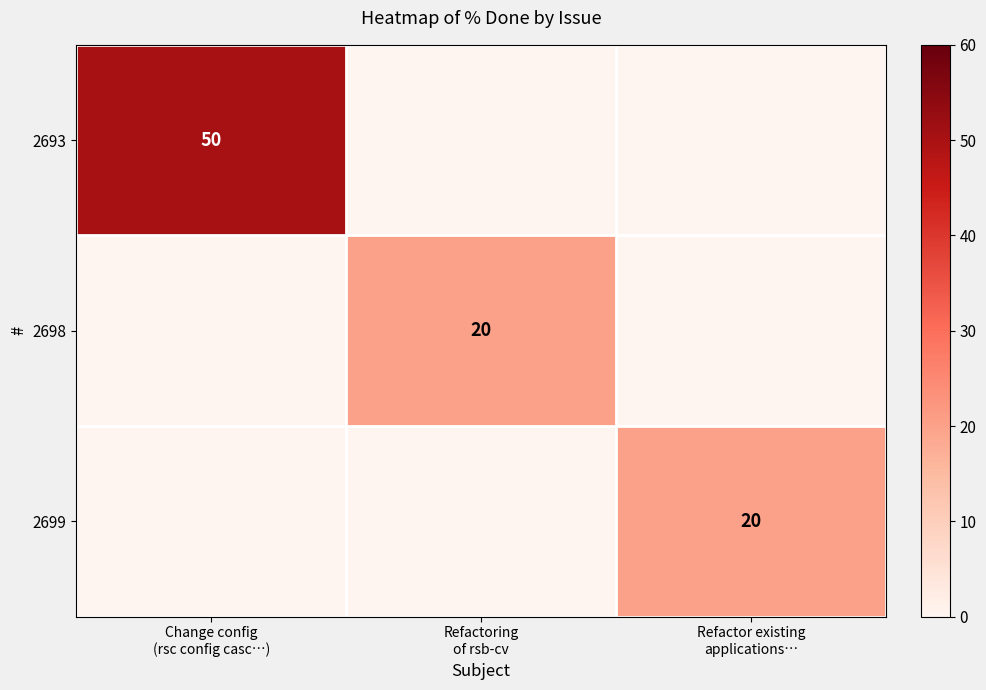

Where is 2698 nearest to the value 10?

Change config (rsc config casc…)